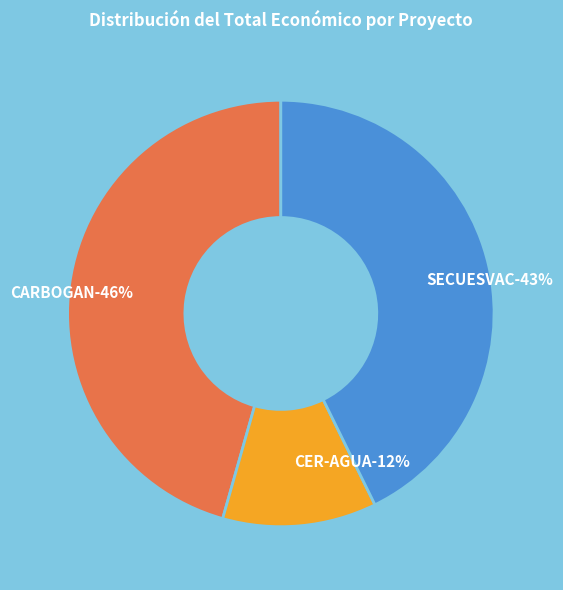

To the nearest percent, what portion does CER-AGUA represent?

12%